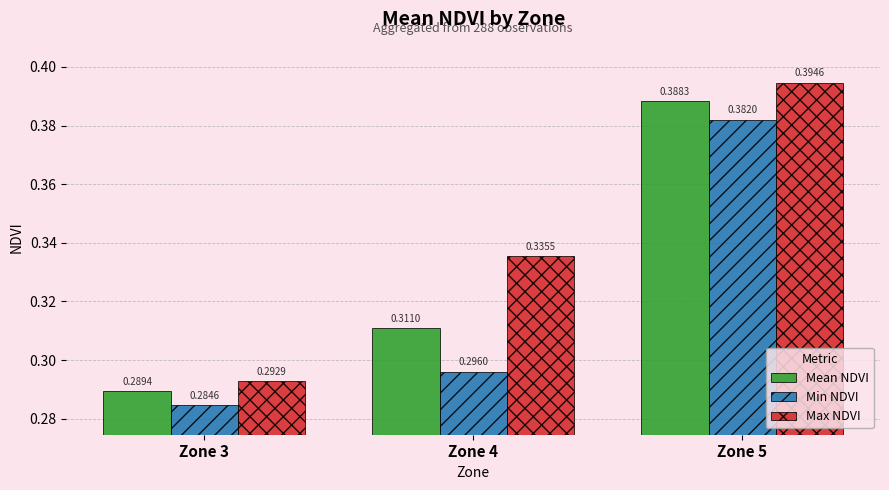

At which category does the chart reach its peak across all series?

Zone 5